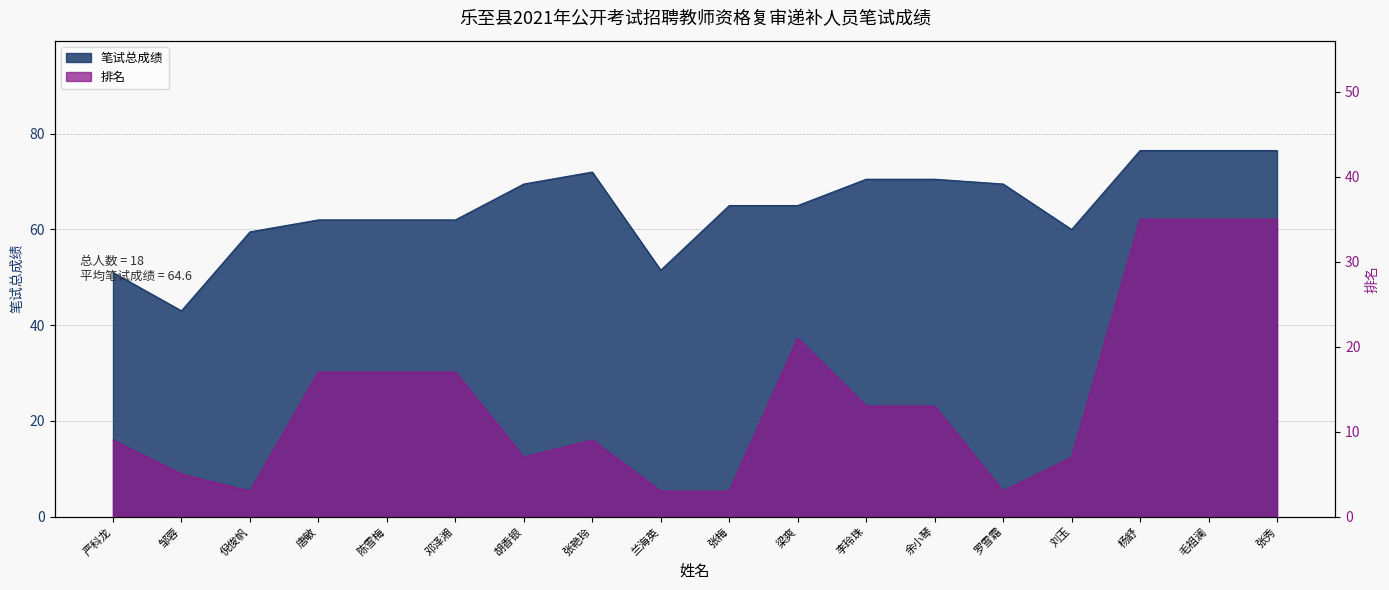

What is the difference between the second highest and second lowest values in the 排名 series?

32.0